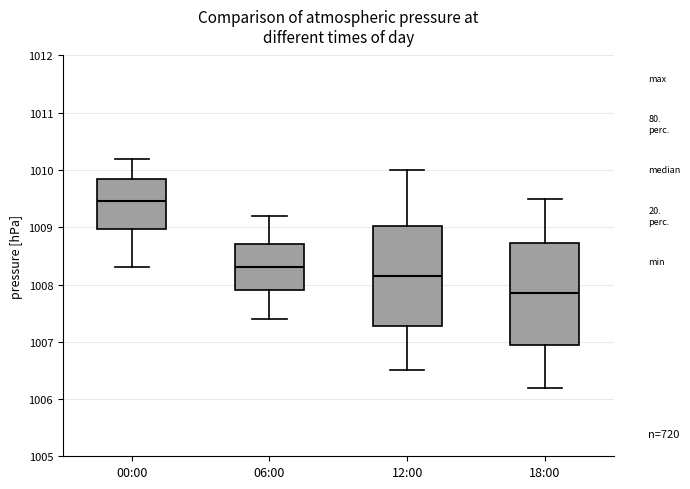

Where is the lower edge of the box for 06:00 on the y-axis? The values are not printed on the chart, so give them approximately, as read against the axis.

1007.9